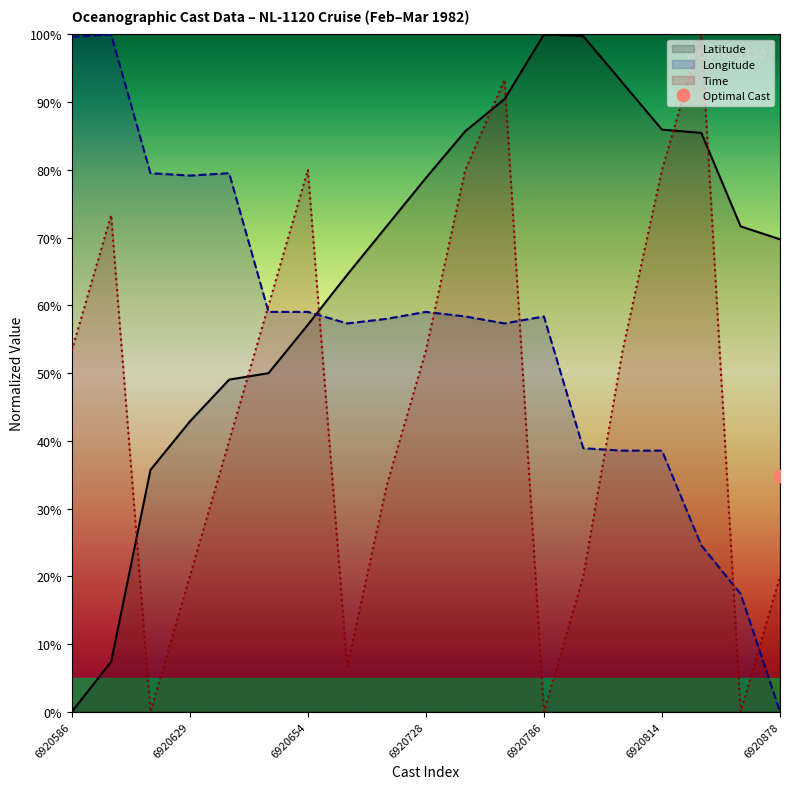

How many times do Longitude and Latitude cross each other?

1